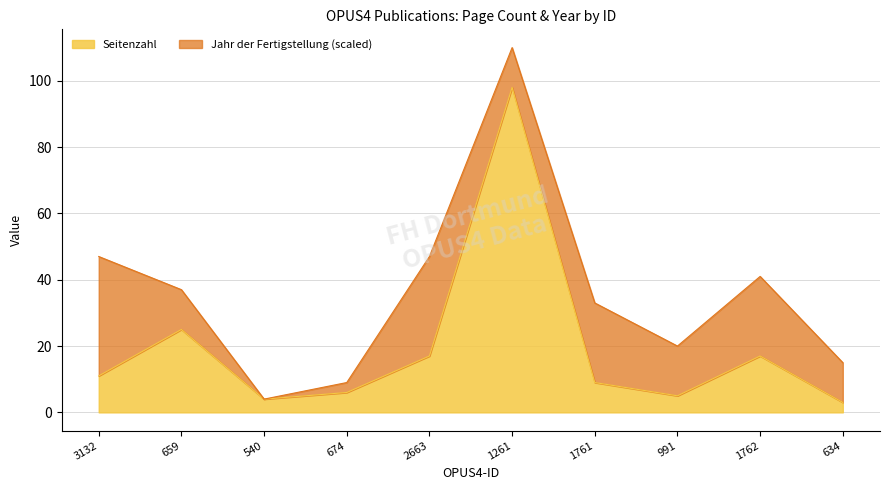

What is the difference between the values at 540 and 1761?

5